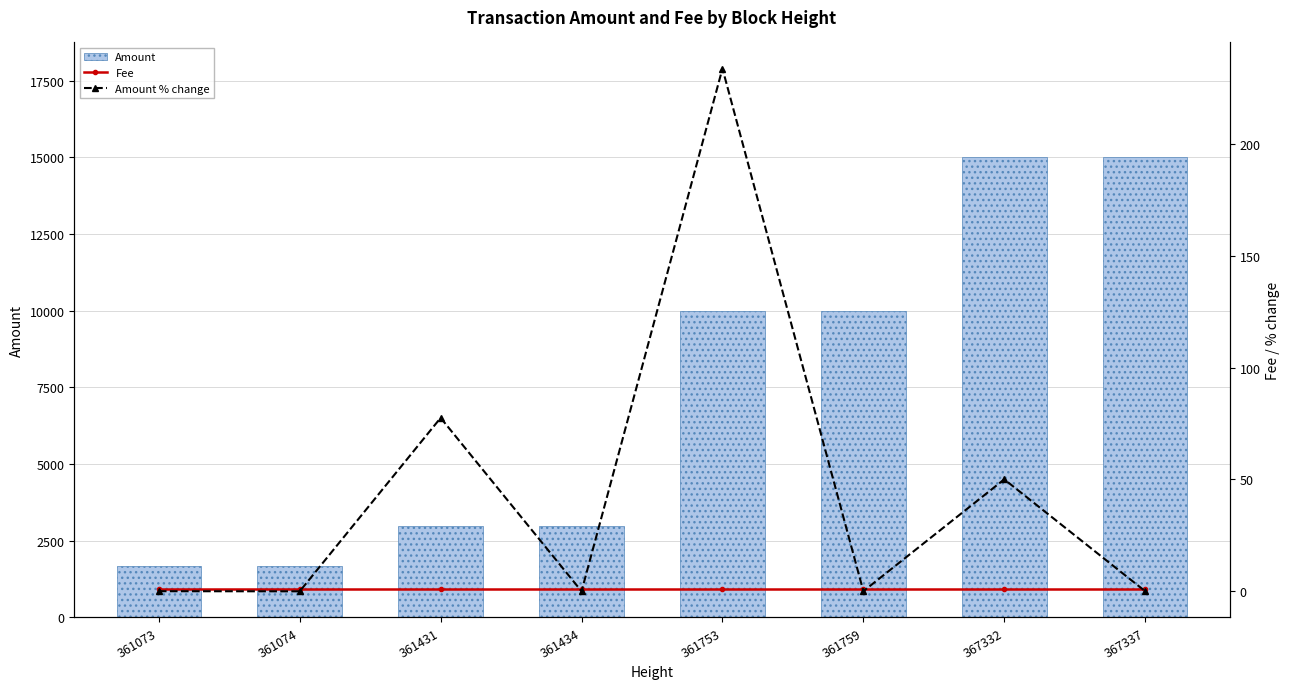

Reading left to right, extract all data points from this chart.

Amount: 1690.0	1689.0	2998.0	2997.0	10000.0	9999.0	15000.0	14999.0
Fee: 1.0	1.0	1.0	1.0	1.0	1.0	1.0	1.0
Amount % change: 0.0	-0.1	77.5	-0.0	233.7	-0.0	50.0	-0.0